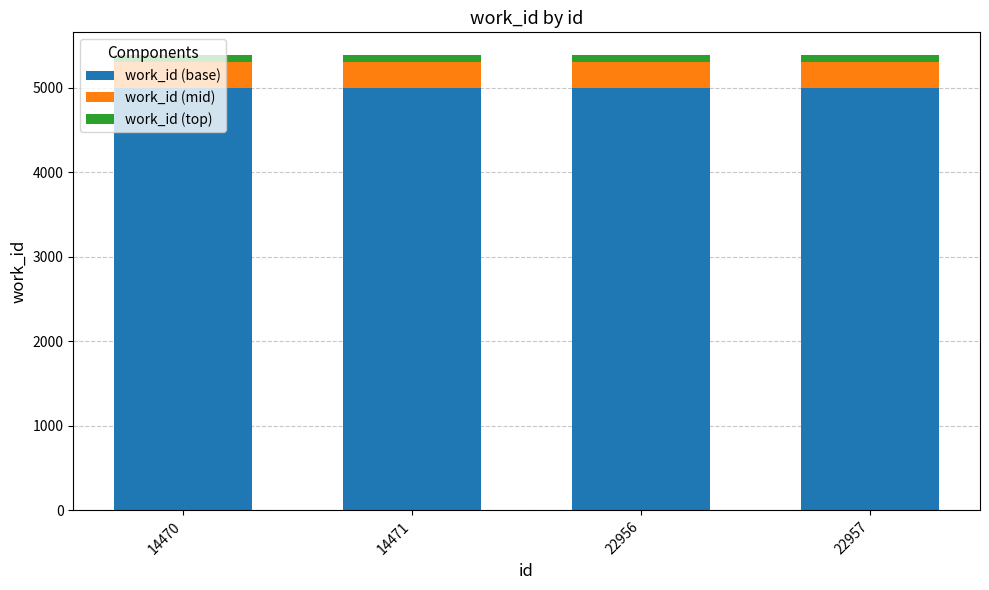

What is the sum of all work_id (base) values?

20000